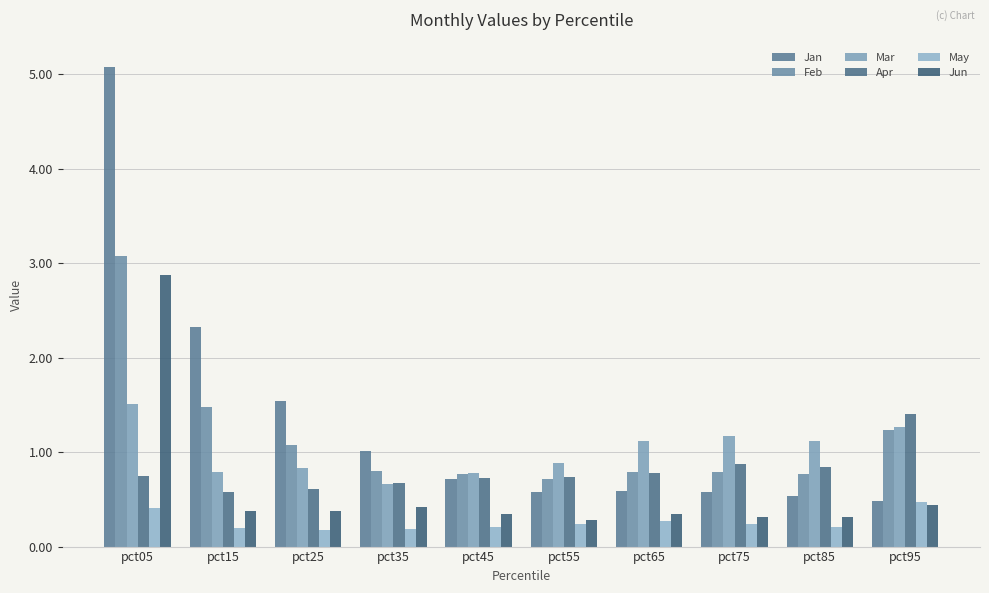

Between pct55 and pct75, which series saw the biggest shift?

Mar